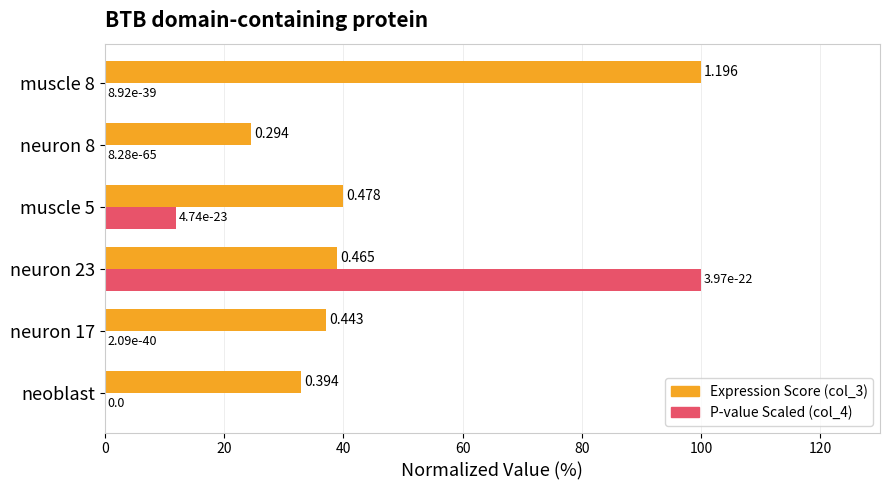

Count the number of data series in this chart.

2